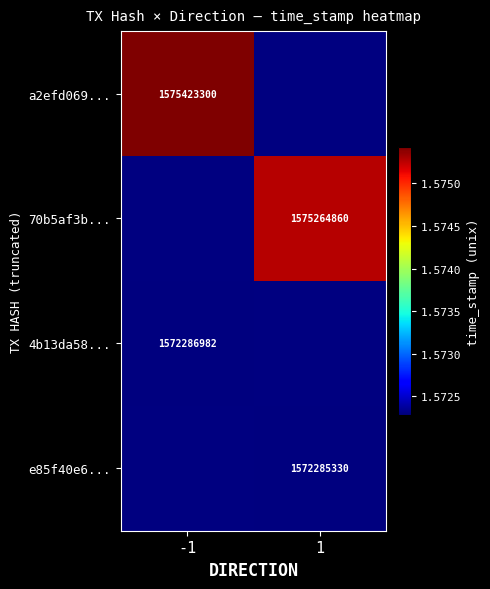

How many data points does each series have?

2